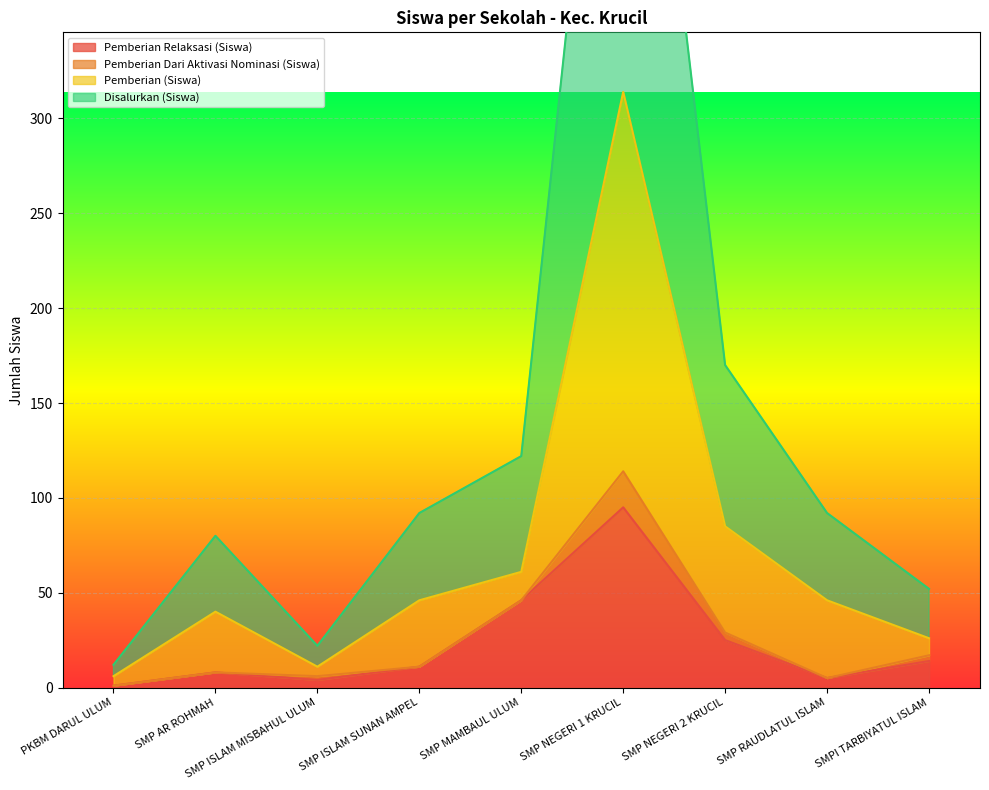

The Disalurkan (Siswa) series shows 17 at PKBM DARUL ULUM. True or false?

False